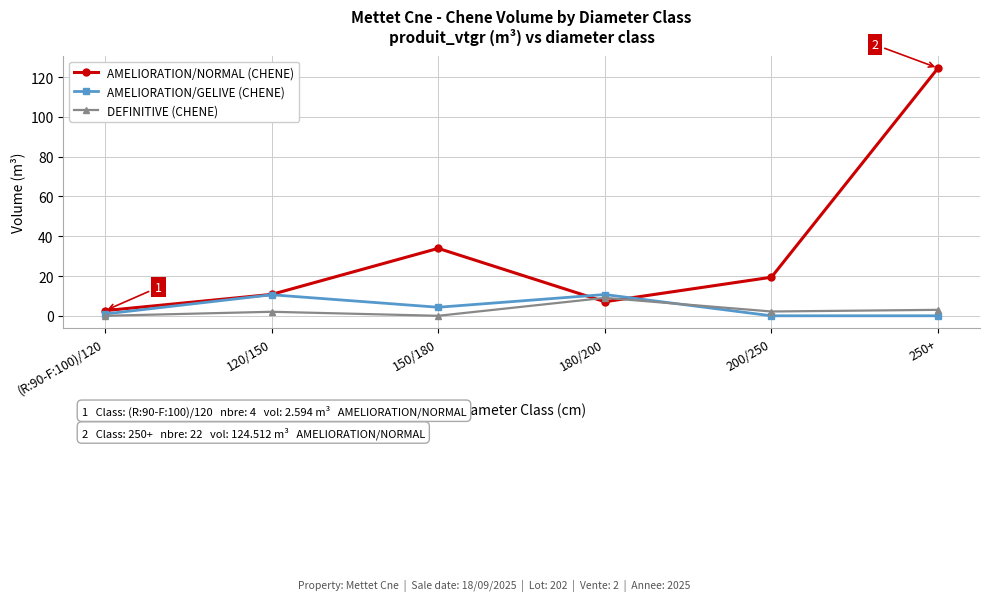

Is this an area chart (filled region under the line)?

No